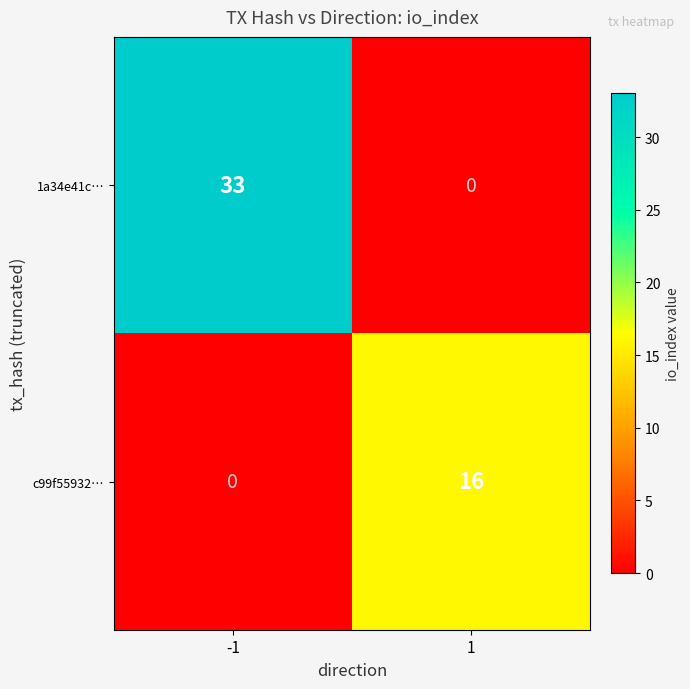

What is the sum of the c99f55932… values at 1 and -1?

16